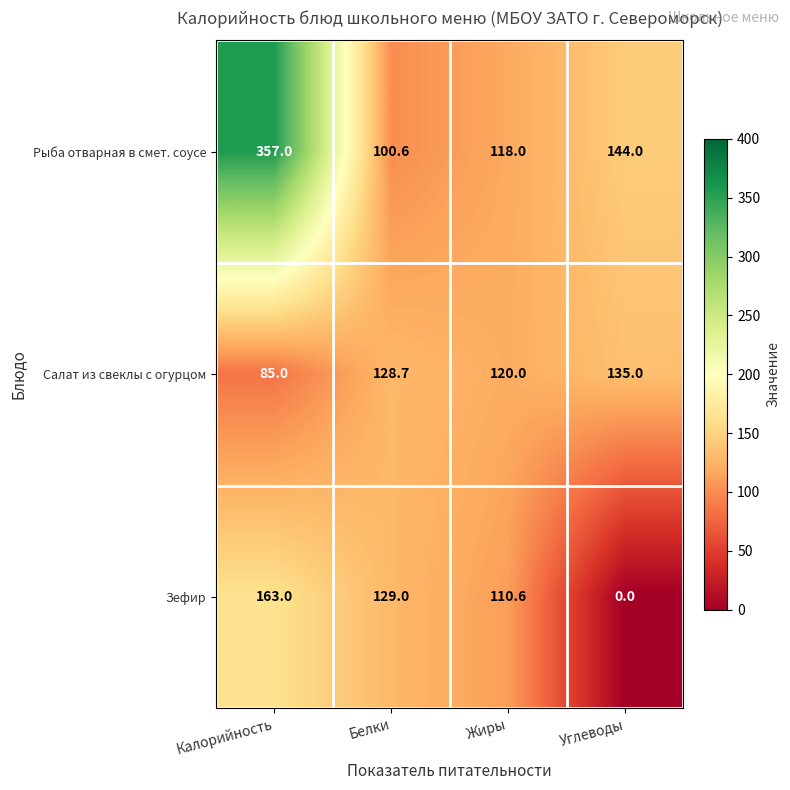

True or false: Зефир has a value of 163.0 at Калорийность.

True